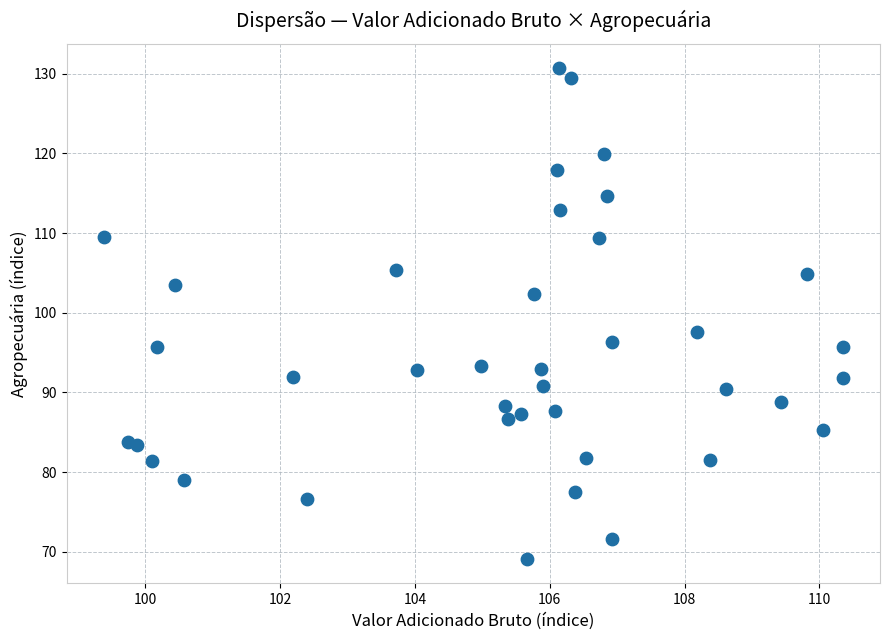

What is the range of X values (max minus min)?

11.0